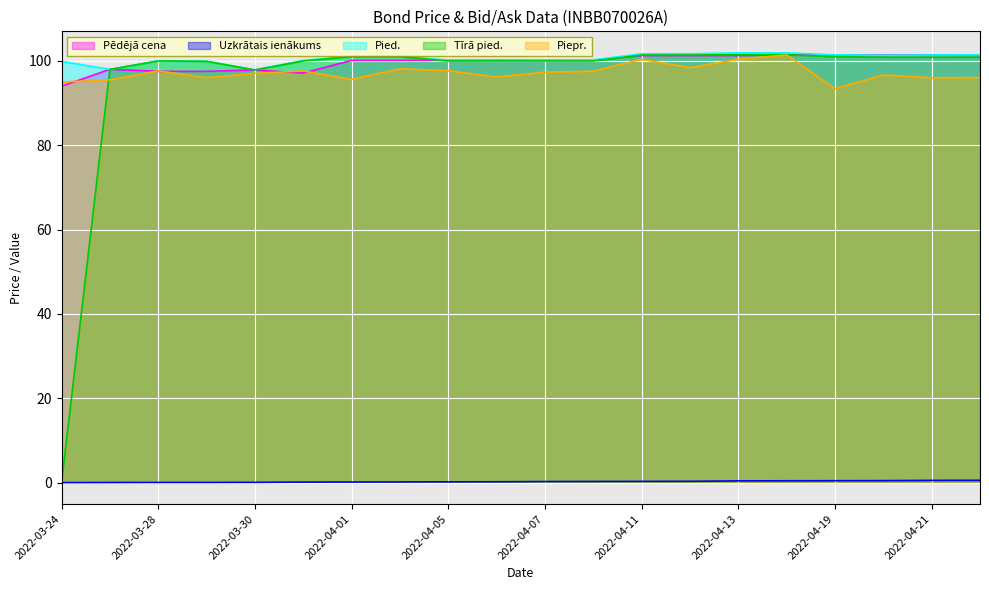

Read the Pēdējā cena value at 2022-04-07.

100.2